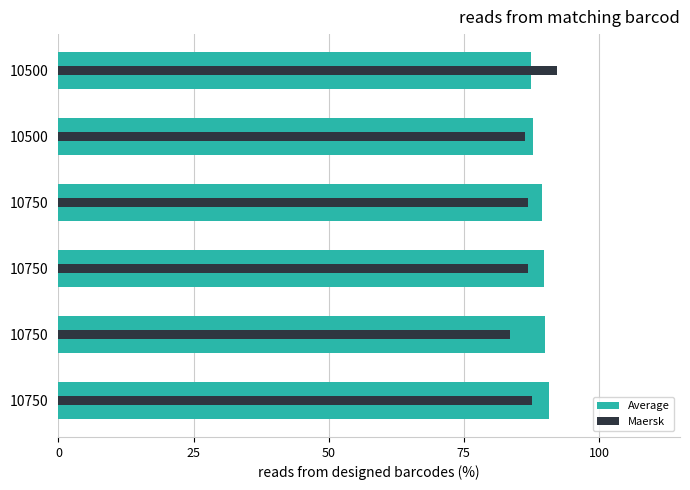

List the series in order of their overall mean, lowest first.

Maersk, Average